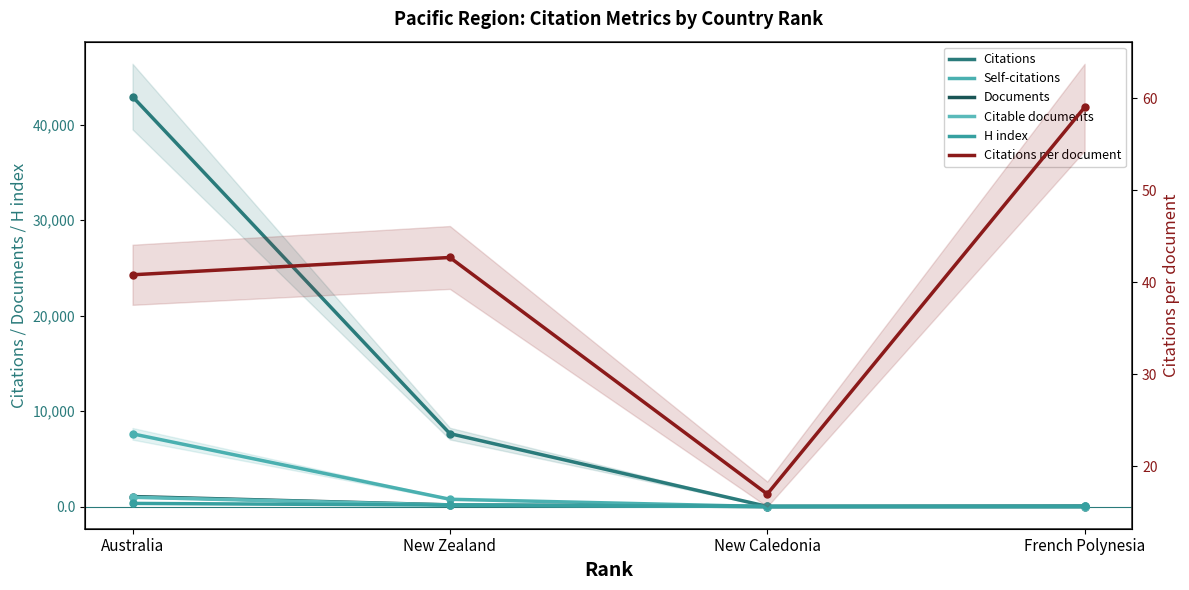

True or false: Citations and Self-citations intersect in this chart.

False